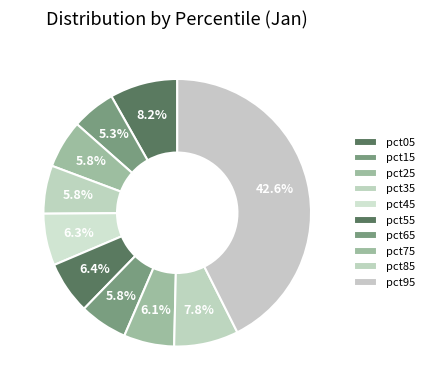

What percentage is NOT represented by pct35?

94.2%